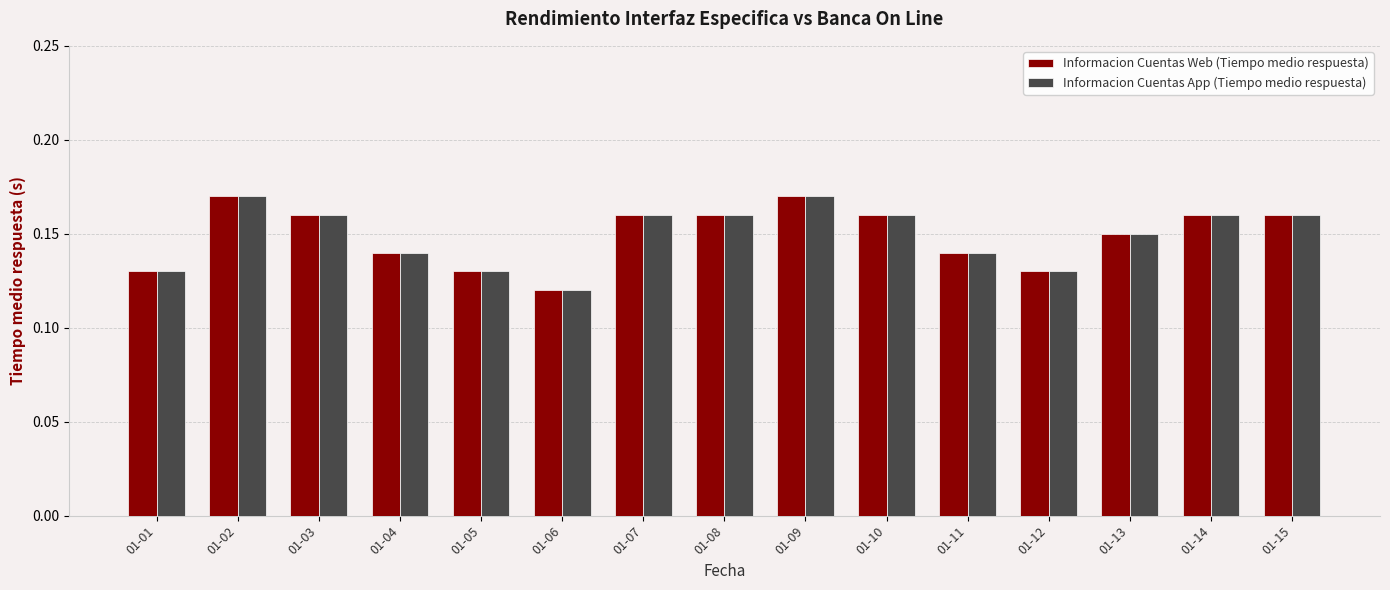

What are all the series names shown in the legend?

Informacion Cuentas Web (Tiempo medio respuesta), Informacion Cuentas App (Tiempo medio respuesta)